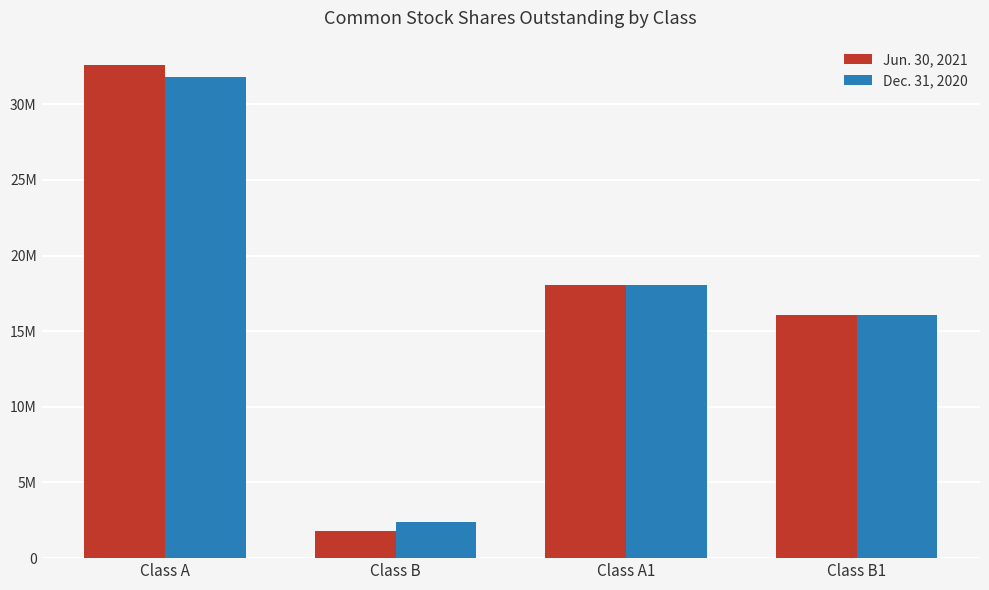

Where does the Jun. 30, 2021 series first go above 18024526?

Class A